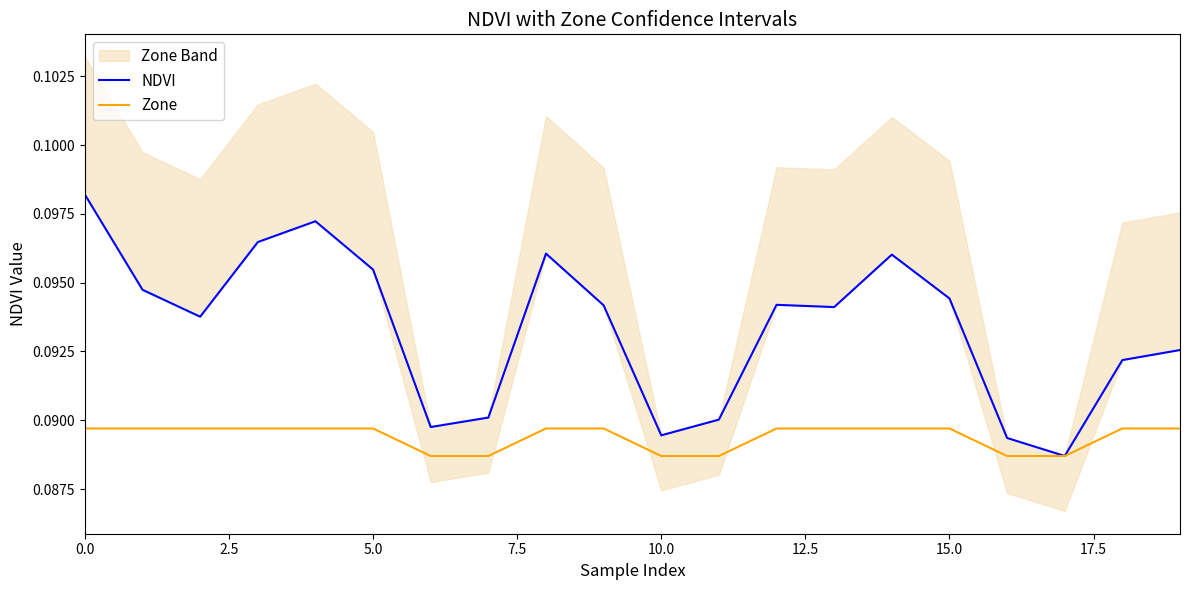

What is the sum of the NDVI values at 12 and 17.5?

0.2